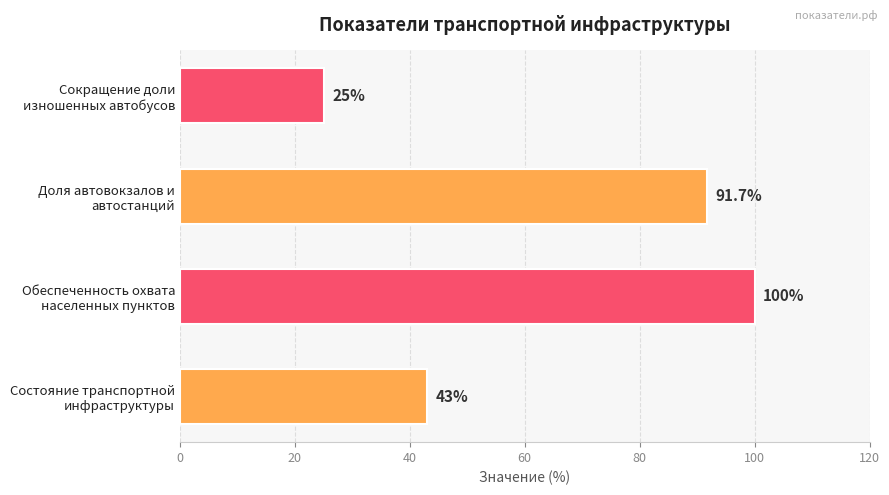

Reading bottom to top, transcribe all the data shown in this chart.

43.0	100.0	91.7	25.0